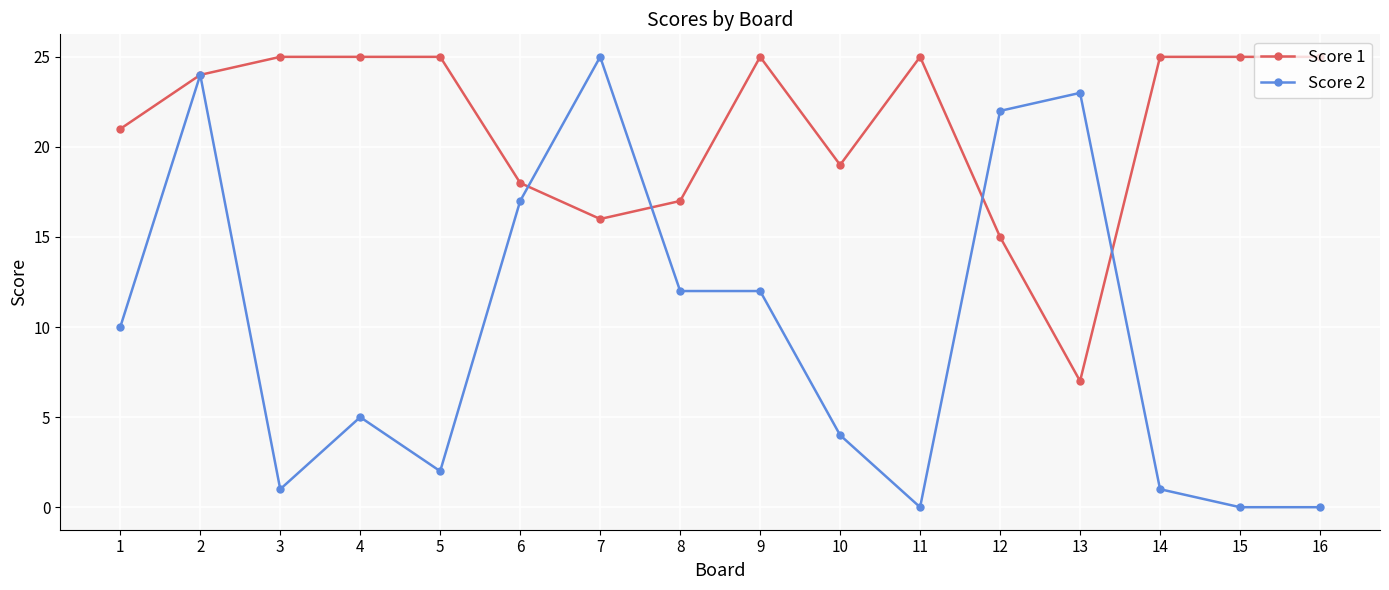

Which series has the largest total across all categories?

Score 1